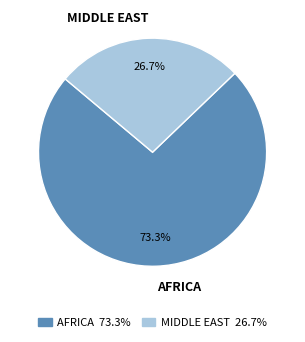

Which category accounts for the majority?

AFRICA